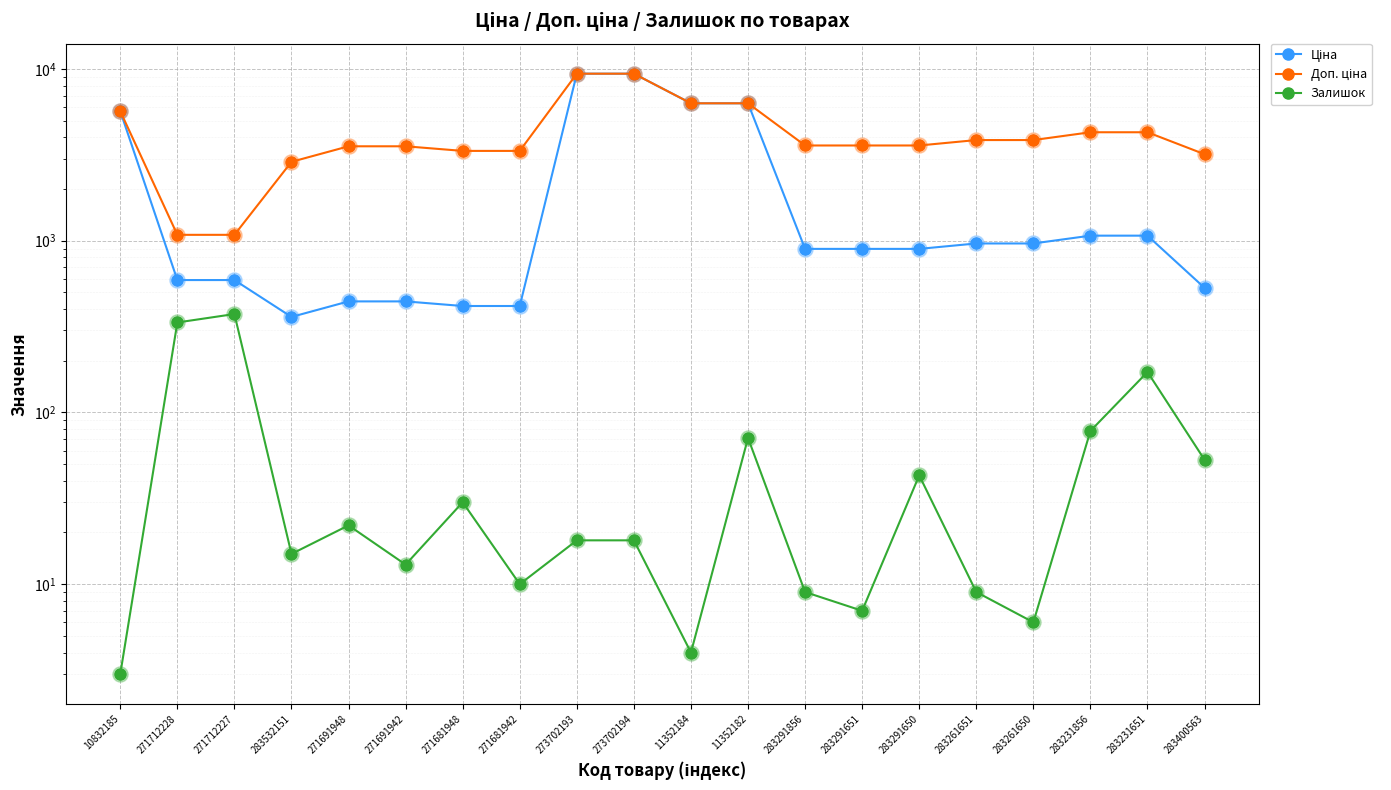

What are all the series names shown in the legend?

Ціна, Доп. ціна, Залишок